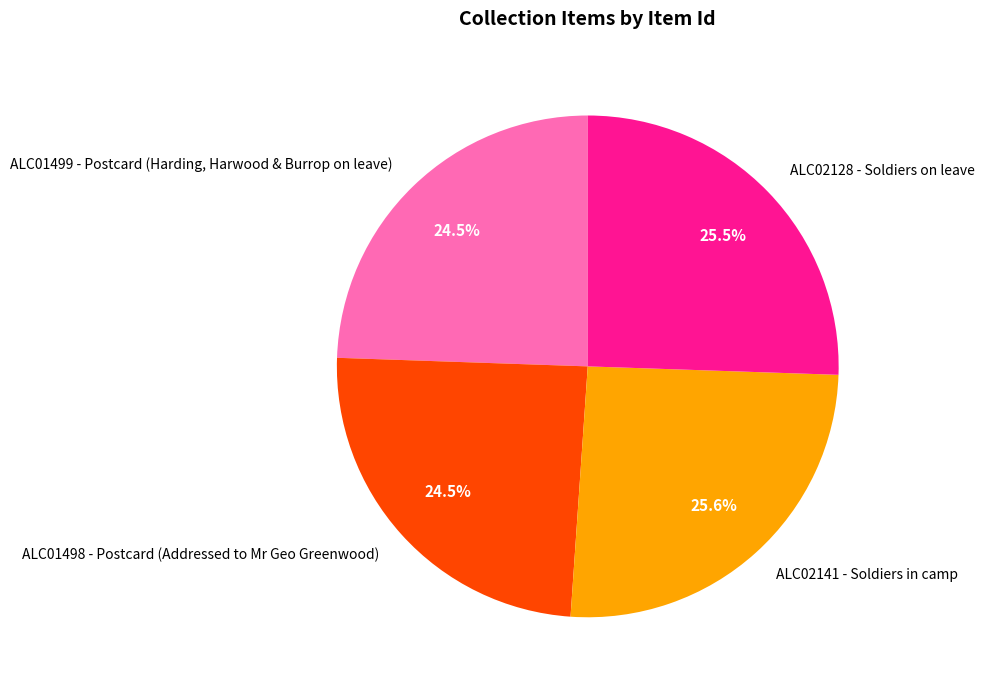

How many segments does this pie chart have?

4